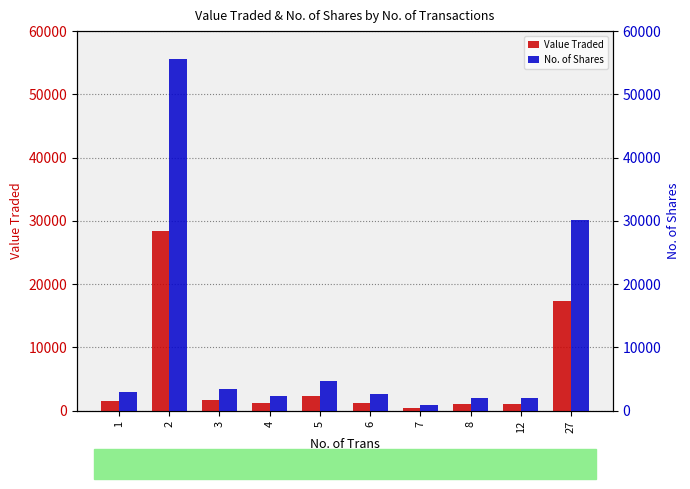

Rank the series by their average value, from lowest to highest.

Value Traded, No. of Shares